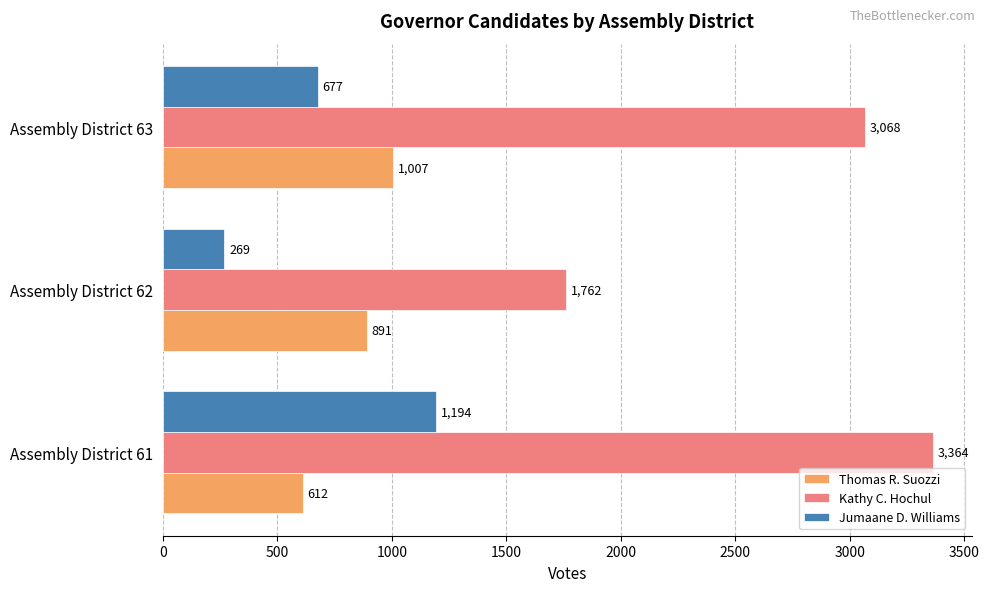

Which series changed the most between Assembly District 61 and Assembly District 62?

Kathy C. Hochul